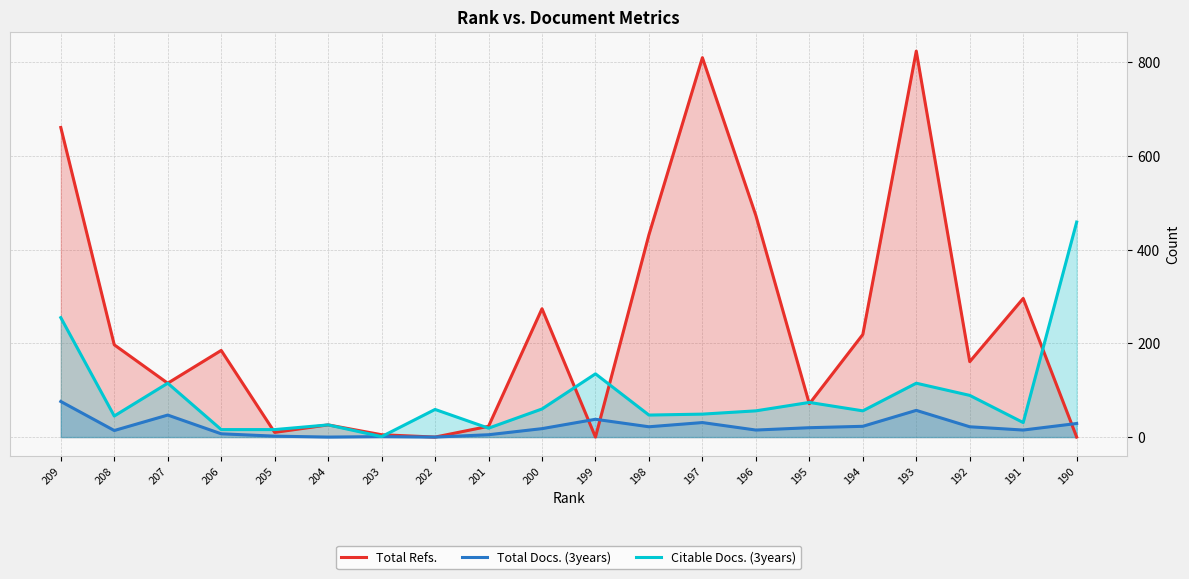

Read the Total Refs. value at 197, to the nearest 50.

800